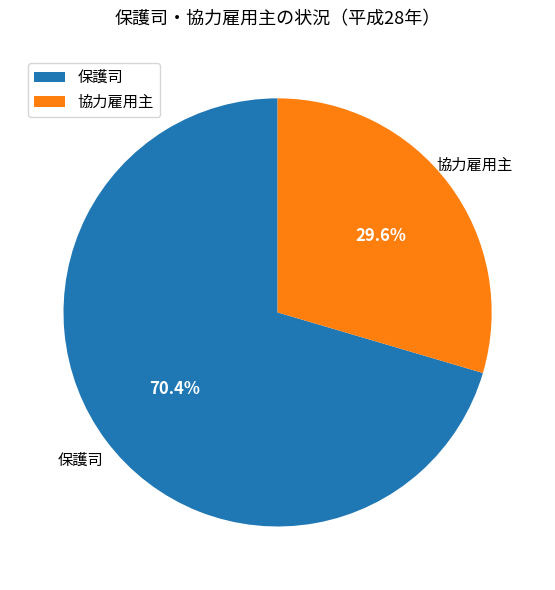

How many segments does this pie chart have?

2